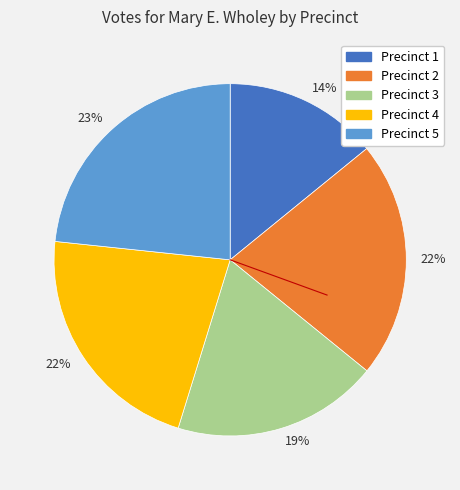

To the nearest percent, what is the difference between the largest and smallest slice percentages?

9%